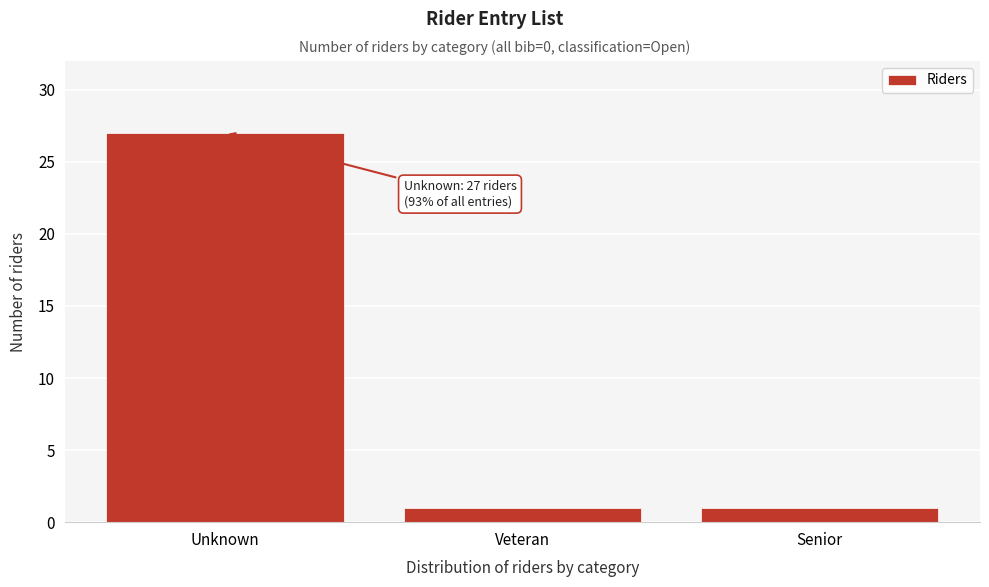

Reading left to right, what are all the values shown in this chart?

27	1	1